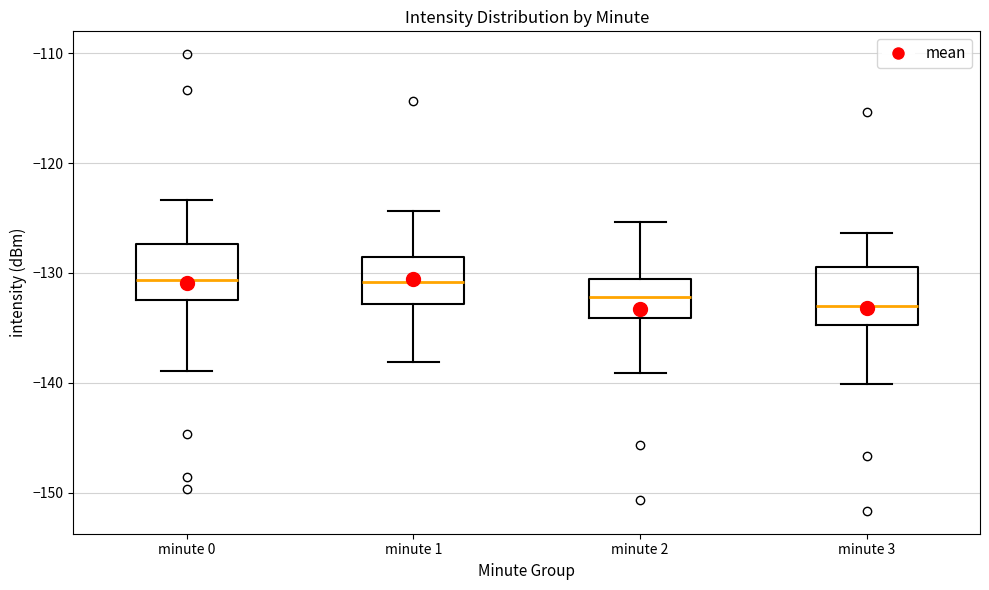

Reading left to right, read every box against the y-axis: the position of its median line, the range the box covers, and the ends of its whiskers. The values are not printed on the chart, so give them approximately, as read against the axis.

minute 0: median -131, box -132 to -127, whiskers -139 to -123
minute 1: median -131, box -133 to -129, whiskers -138 to -124
minute 2: median -132, box -134 to -131, whiskers -139 to -125
minute 3: median -133, box -135 to -129, whiskers -140 to -126